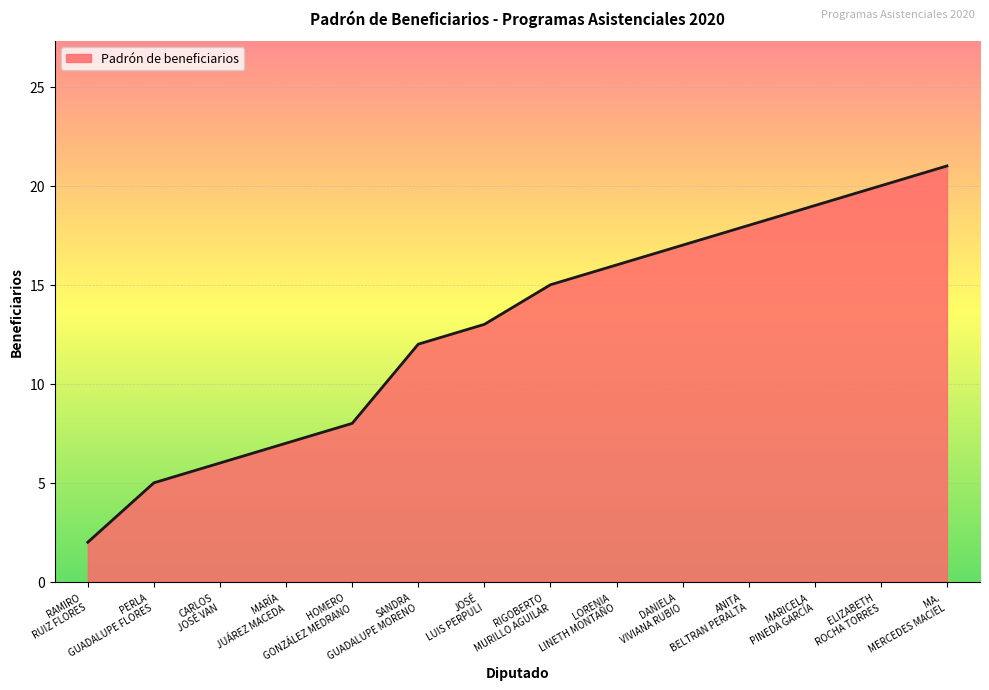

What is the difference between the maximum and minimum values?

19